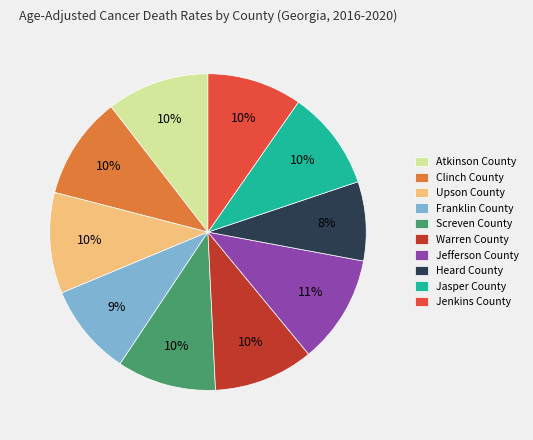

True or false: Screven County accounts for 10% of the total.

True